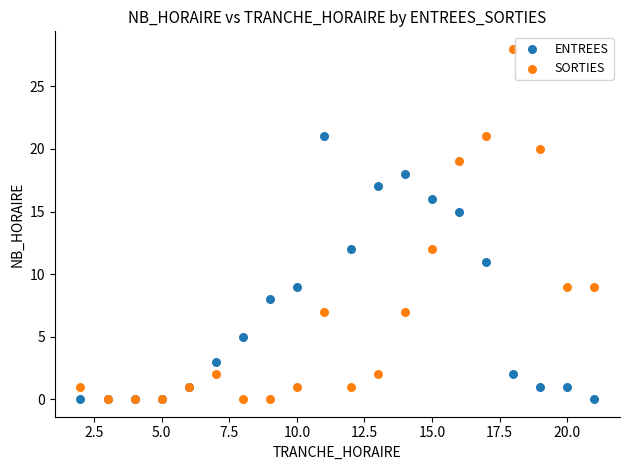

Which series has the largest Y range (max minus min)?

SORTIES